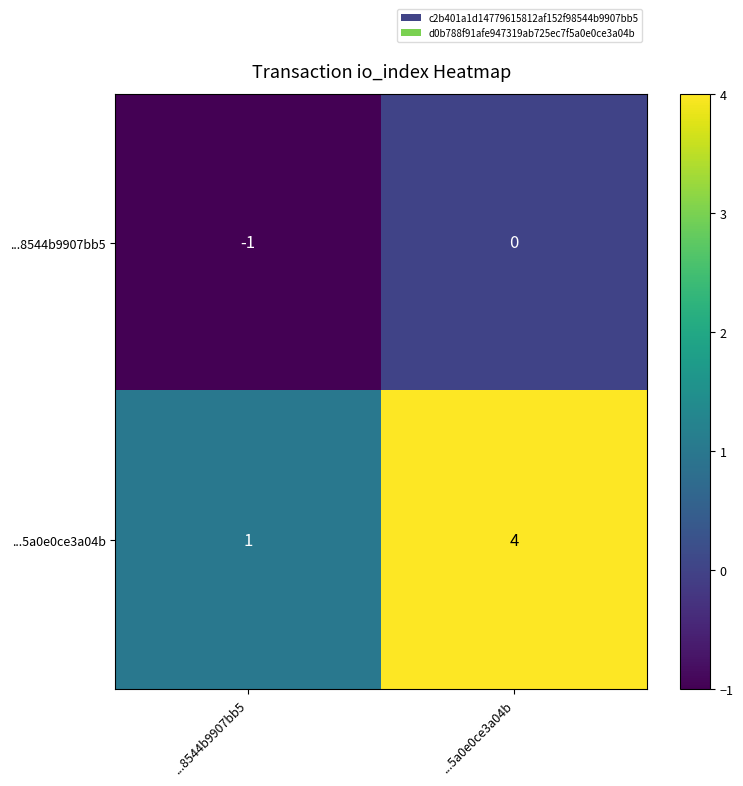

Which series has the largest total across all categories?

...5a0e0ce3a04b